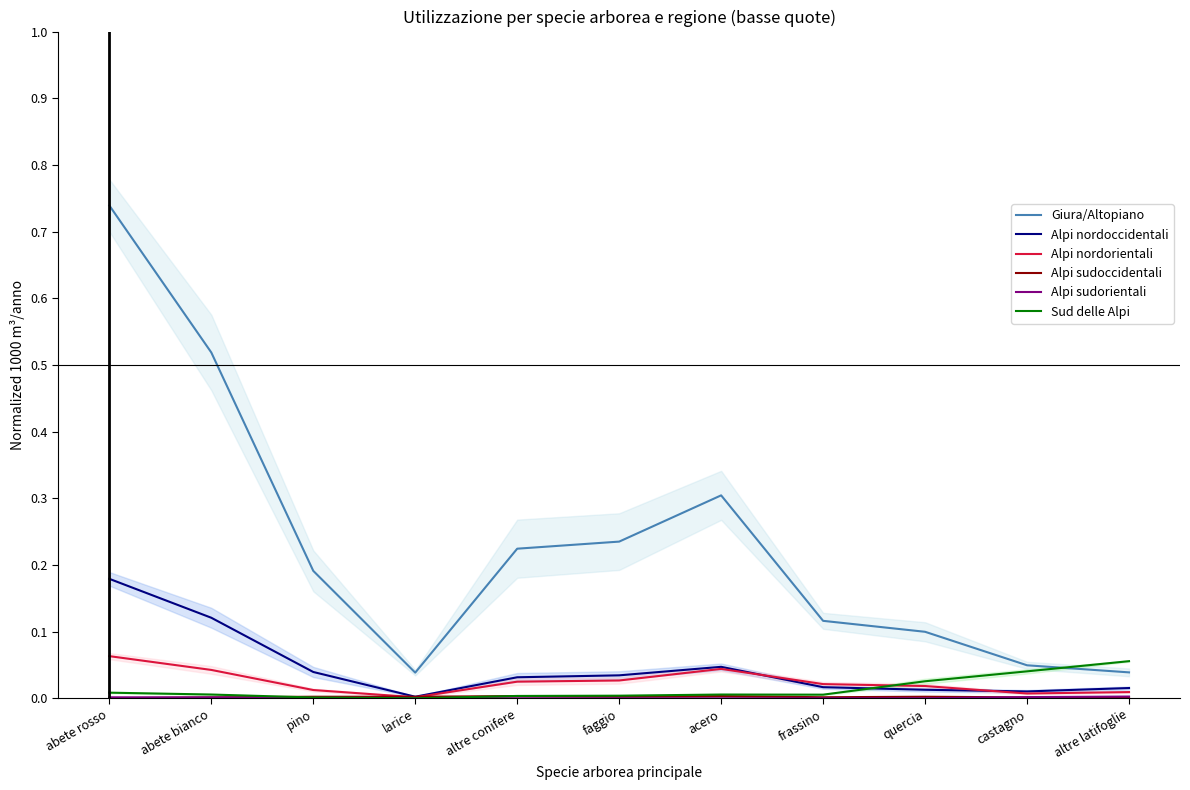

What is the difference between the highest and lowest values at abete rosso?

0.7